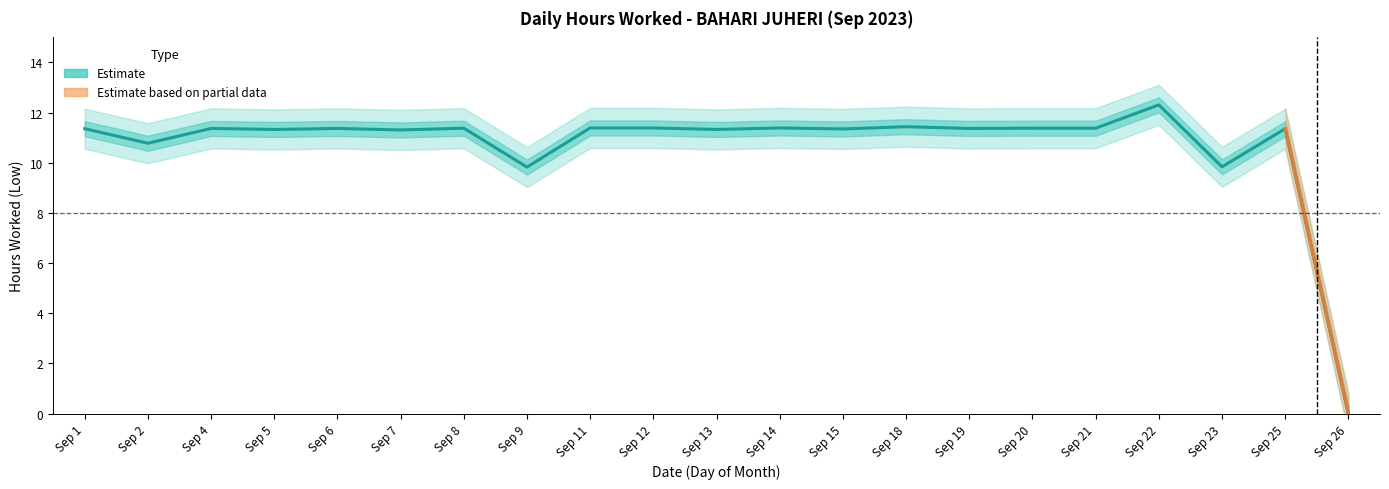

Rank the categories by value from lowest to highest.

Sep 26, Sep 9, Sep 23, Sep 2, Sep 7, Sep 5, Sep 13, Sep 15, Sep 1, Sep 25, Sep 4, Sep 6, Sep 19, Sep 8, Sep 20, Sep 21, Sep 11, Sep 12, Sep 14, Sep 18, Sep 22